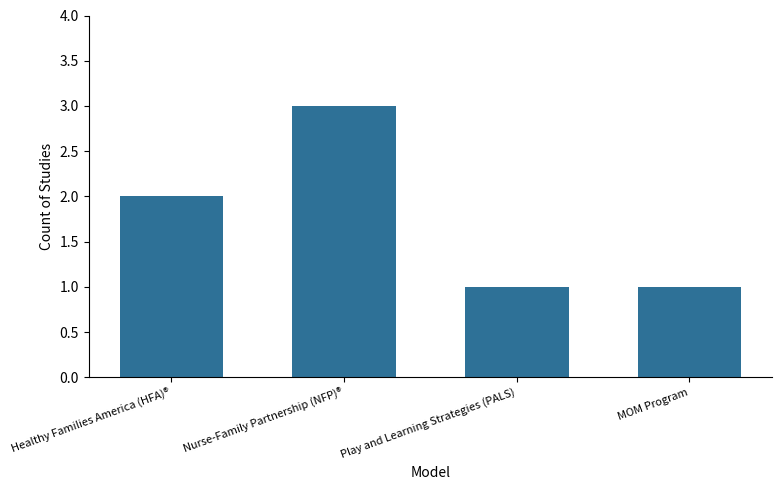

What is the label of the 3rd bar from the right?

Nurse-Family Partnership (NFP)®